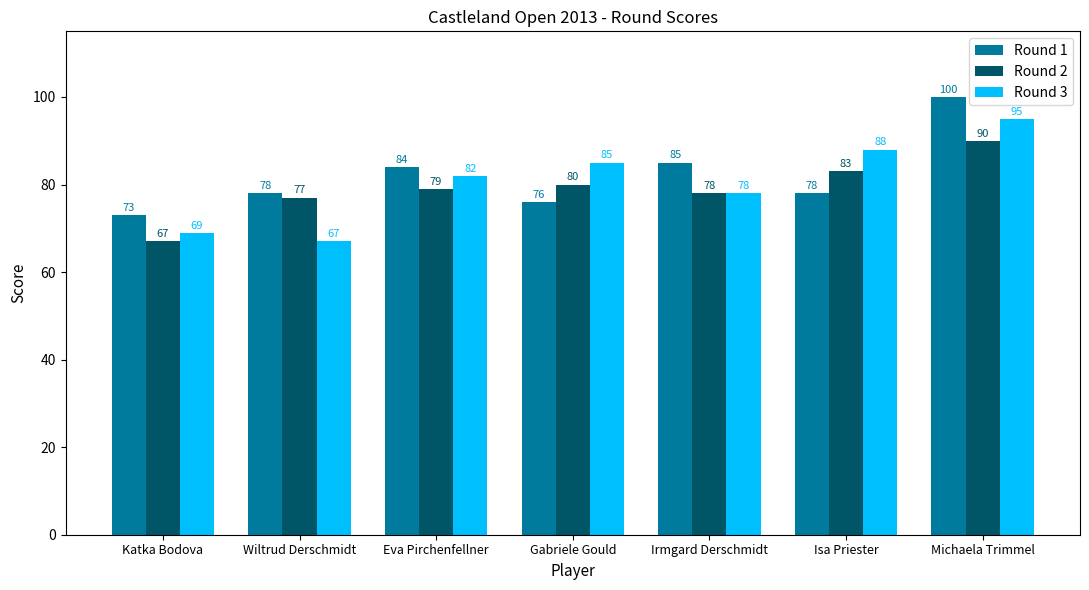

What is the total value across all series at Eva Pirchenfellner?

245